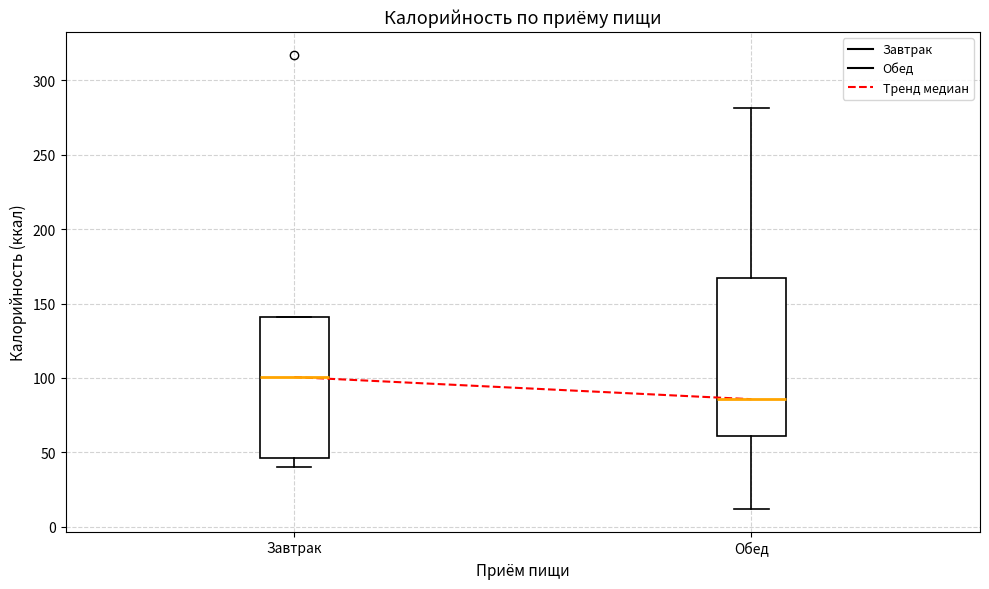

Reading left to right, transcribe this box plot: for each box, give where its median line is, the range the box spans, and where its two whiskers end, as read against the y-axis. The values are not printed on the chart, so give them approximately, as read against the axis.

Завтрак: median 100, box 45 to 140, whiskers 40 to 140
Обед: median 85, box 60 to 170, whiskers 10 to 280